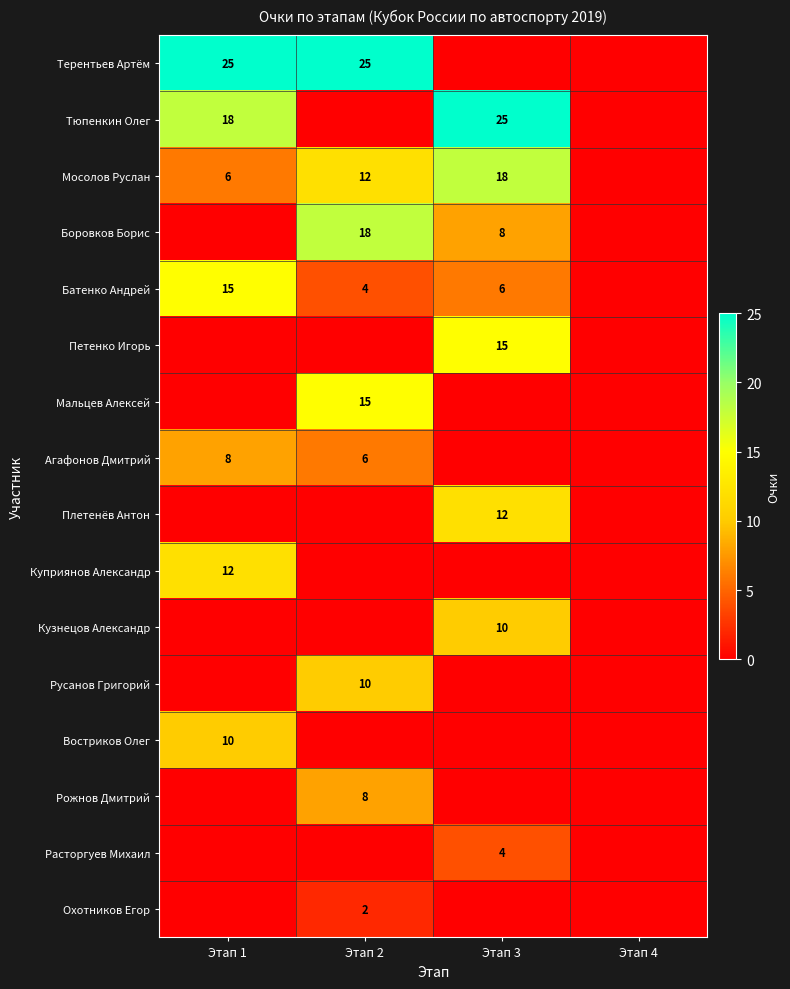

True or false: Плетенёв Антон has a value of 20 at Этап 3.

False